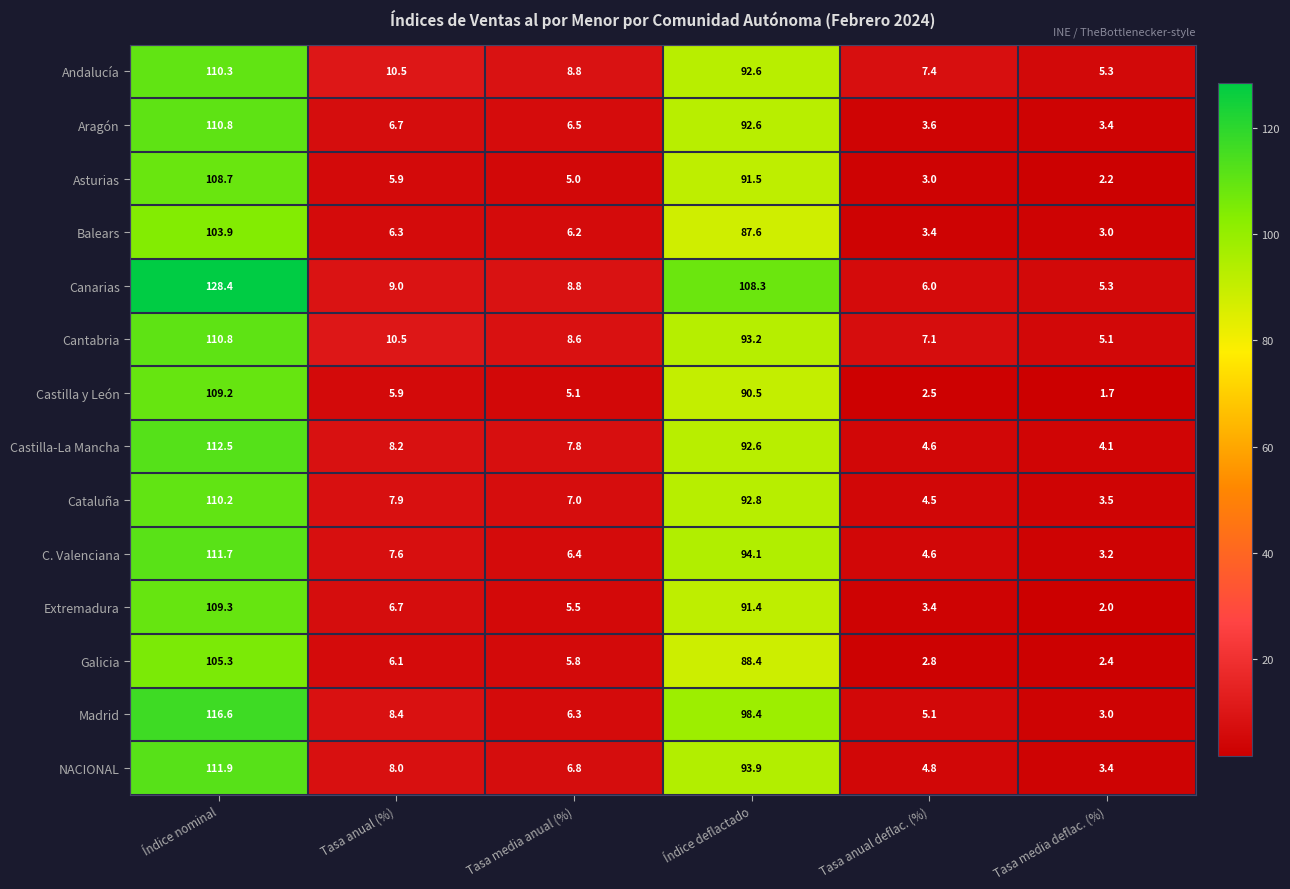

Rank the categories by Madrid value from highest to lowest.

Índice nominal, Índice deflactado, Tasa anual (%), Tasa media anual (%), Tasa anual deflac. (%), Tasa media deflac. (%)